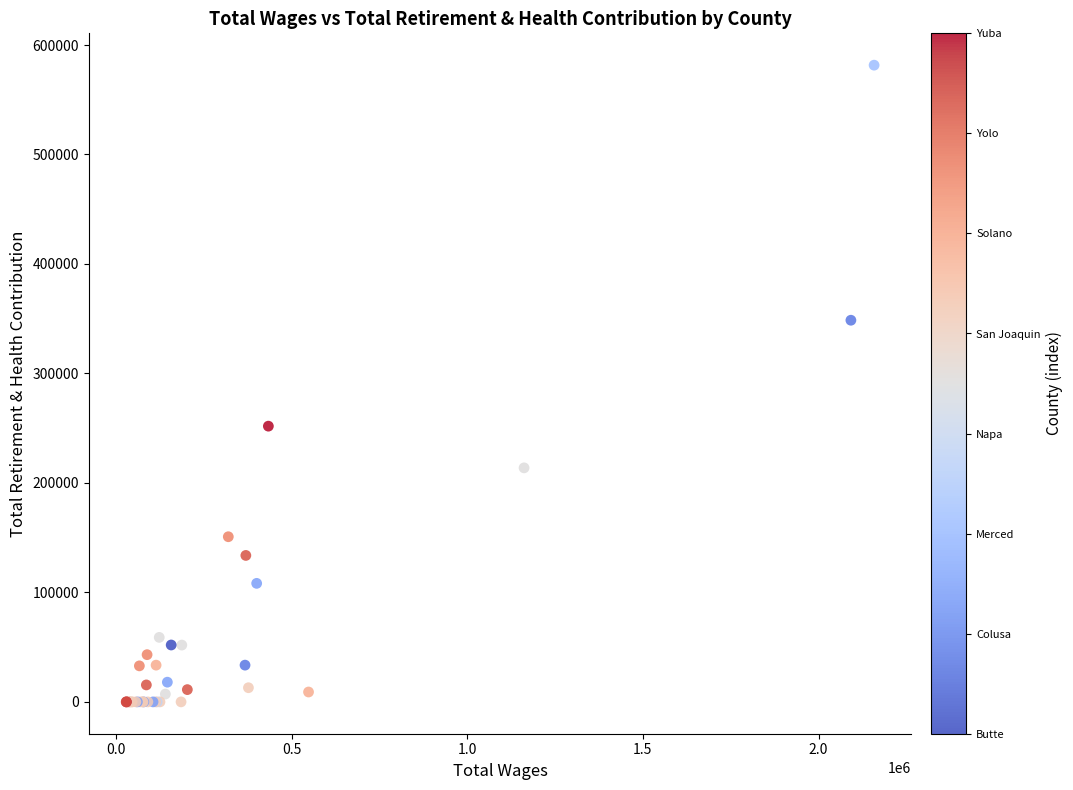

What Y value in the scatter plot is closest to 290797?

251859